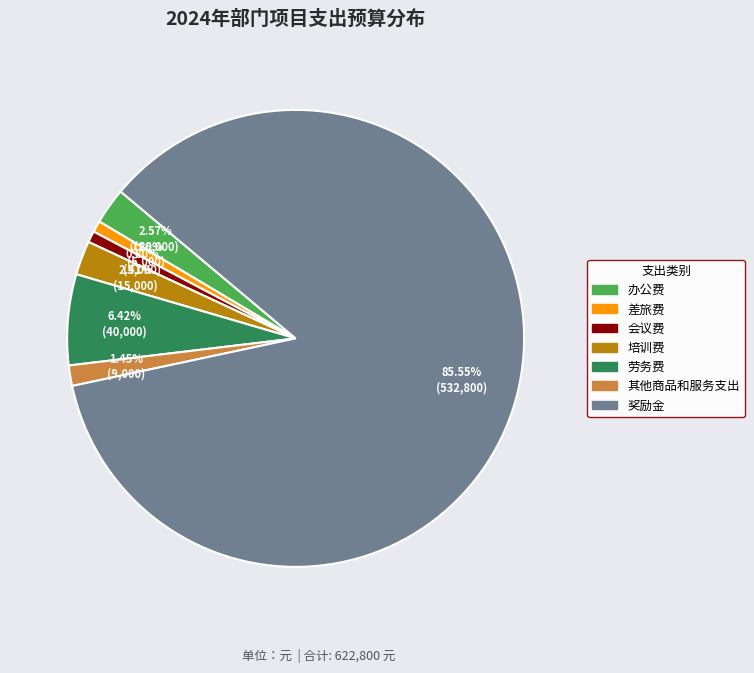

Is there a majority slice in this chart?

Yes